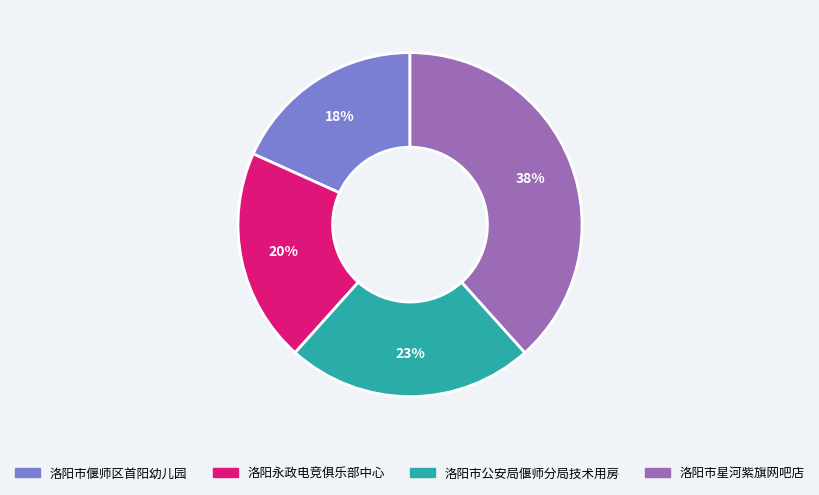

Rank the categories by value from lowest to highest.

洛阳市偃师区首阳幼儿园, 洛阳永政电竞俱乐部中心, 洛阳市公安局偃师分局技术用房, 洛阳市星河紫旗网吧店